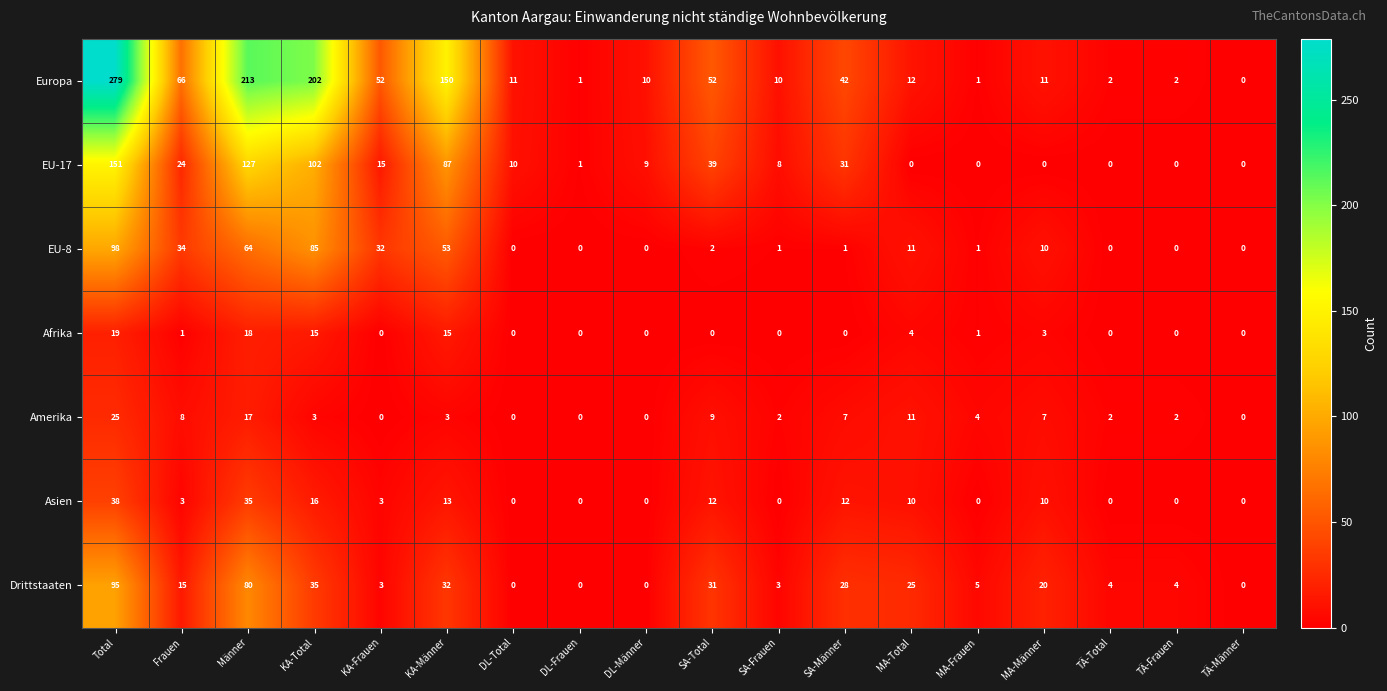

Is it true that EU-8 equals 2 at SA-Frauen?

False